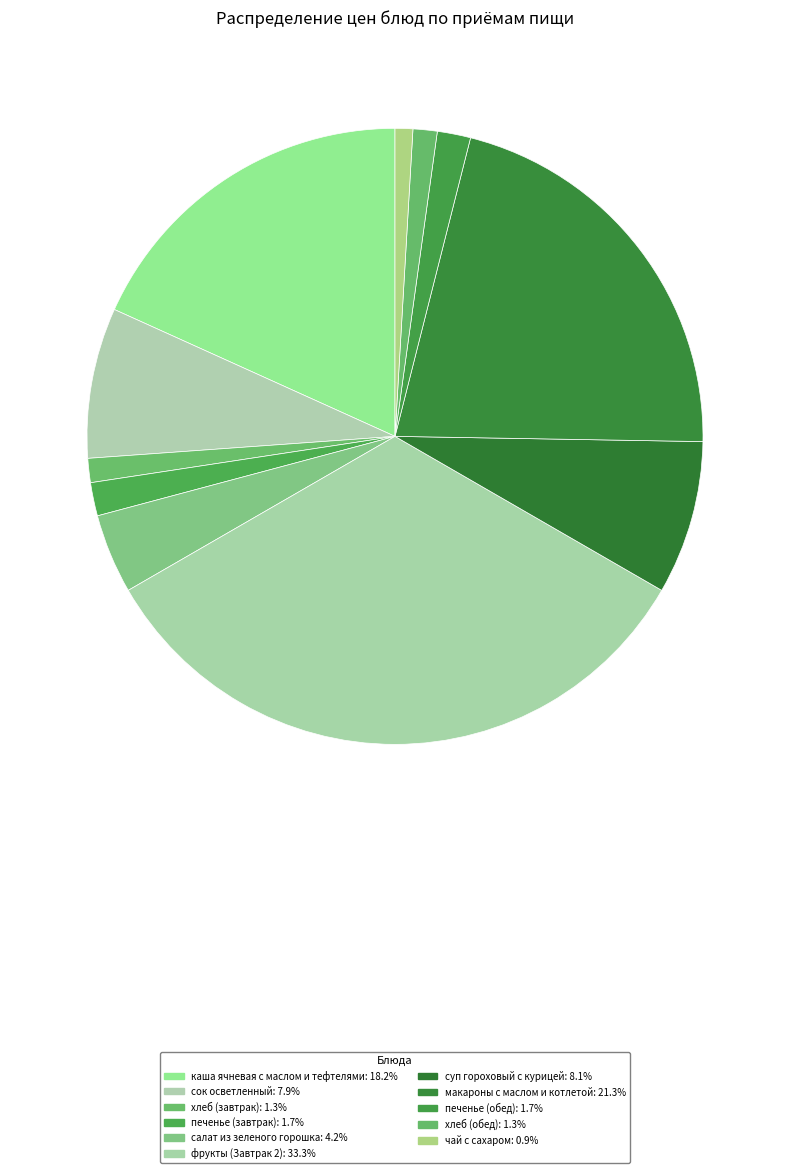

Count the number of slices in the pie.

11